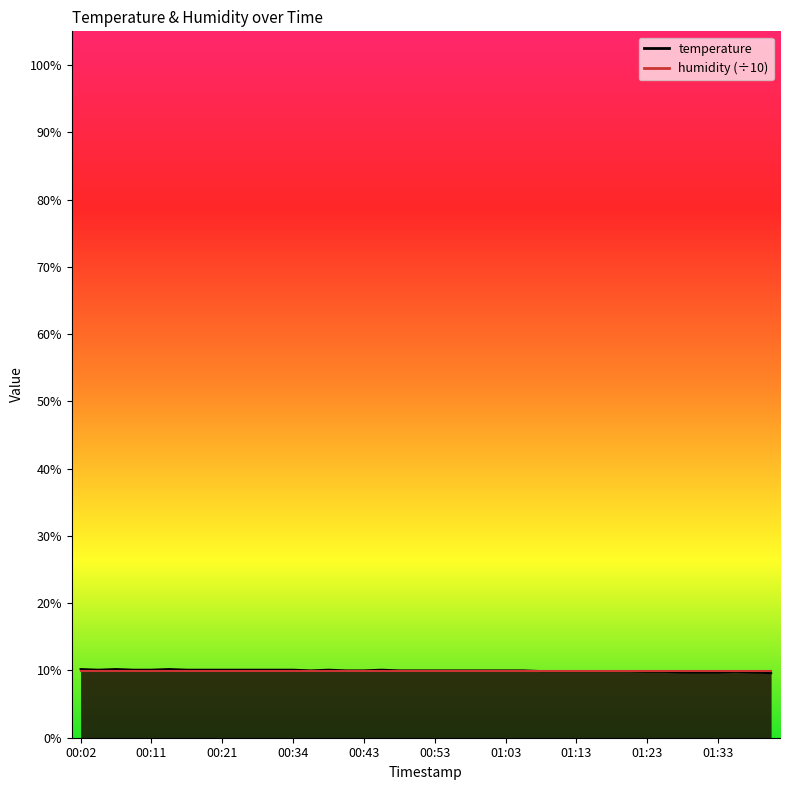

At which category does the chart reach its minimum across all series?

01:43